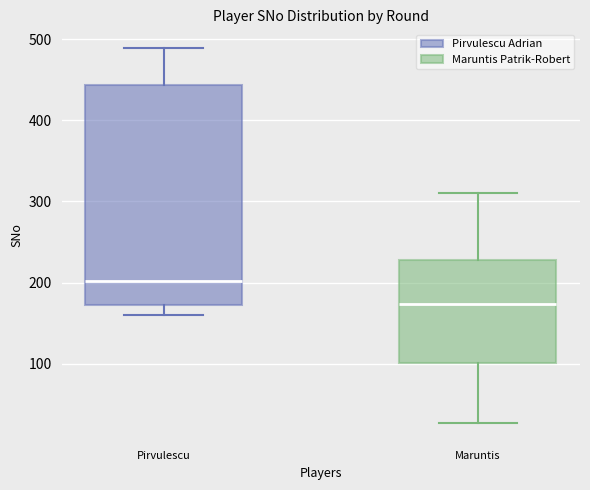

Reading left to right, read every box against the y-axis: the position of its median line, the range the box covers, and the ends of its whiskers. The values are not printed on the chart, so give them approximately, as read against the axis.

Pirvulescu: median 200, box 170 to 440, whiskers 160 to 490
Maruntis: median 170, box 100 to 230, whiskers 30 to 310